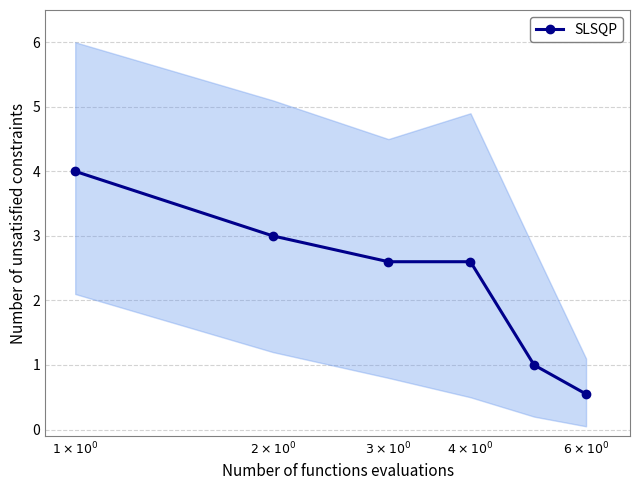

What is the minimum value for SLSQP?

0.6